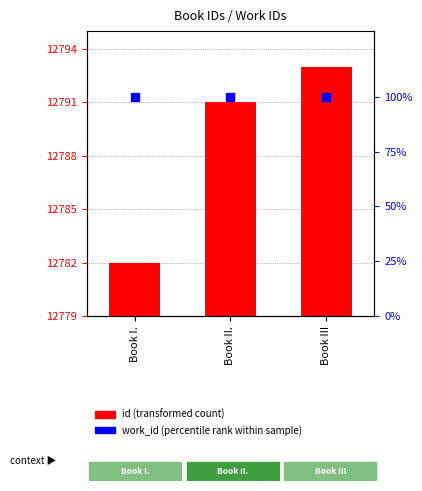

Which series has the widest spread of Y values?

id (transformed count)